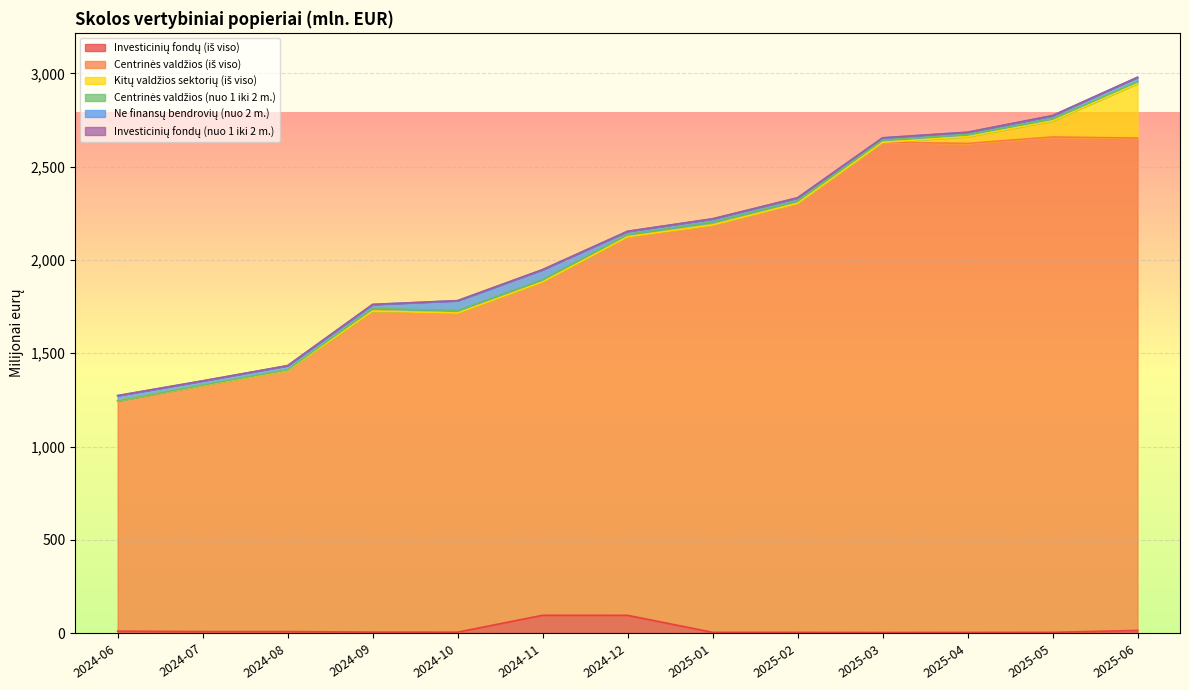

The Centrinės valdžios (nuo 1 iki 2 m.) series shows 11.5 at 2025-05. True or false?

True